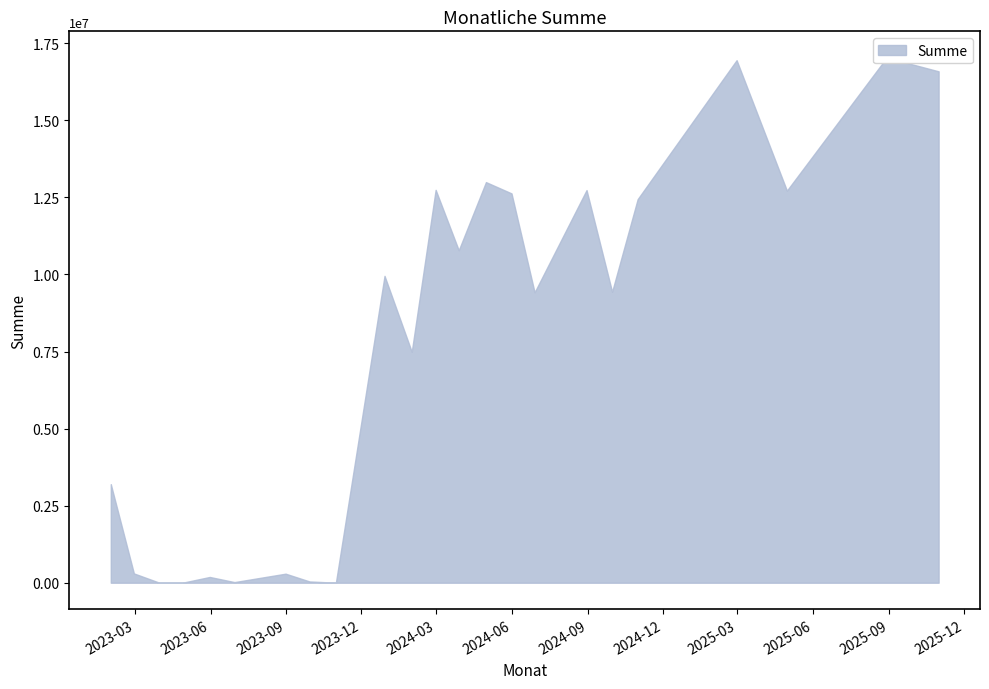

What is the difference between the second highest and minimum values?

16952340.0